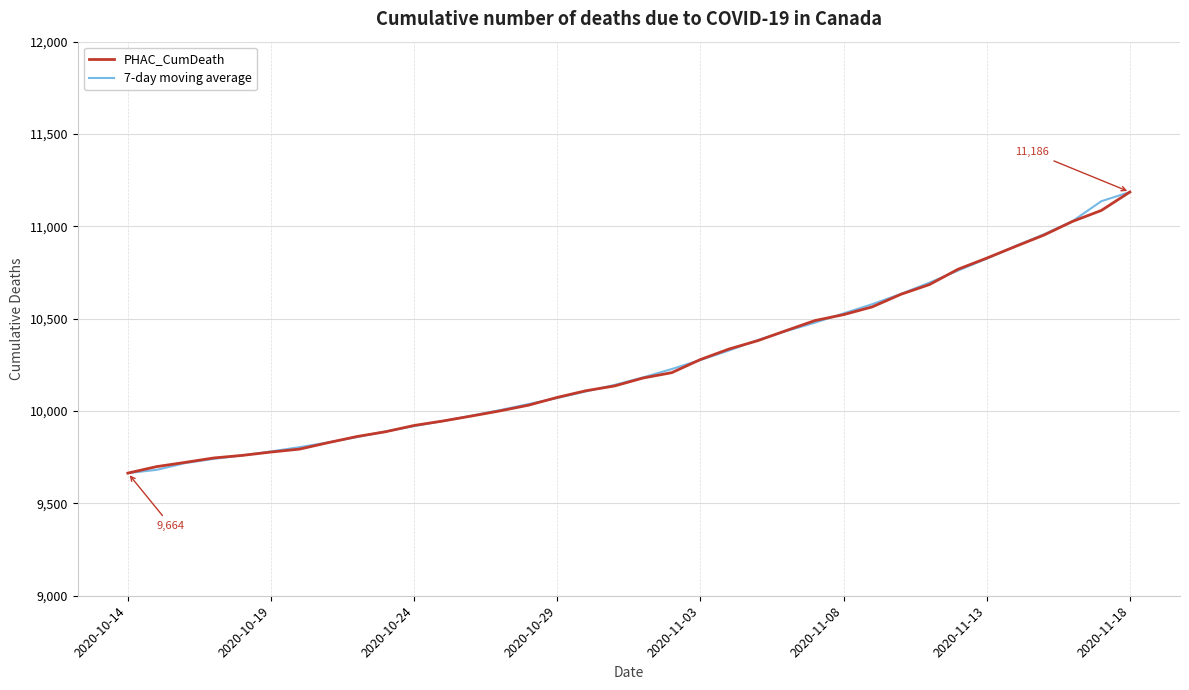

What is the minimum value shown in the chart?

9664.0